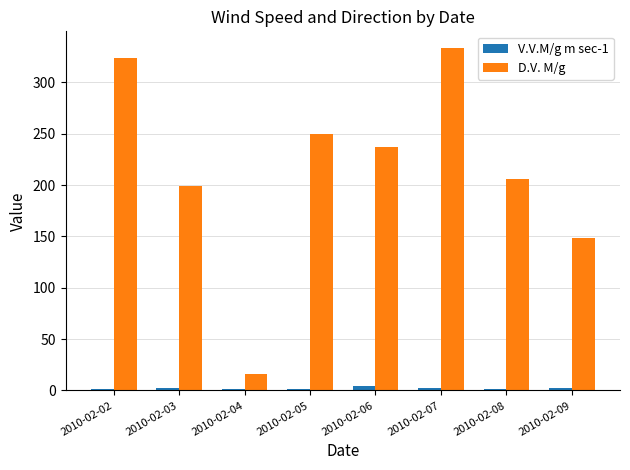

How many data points does each series have?

8